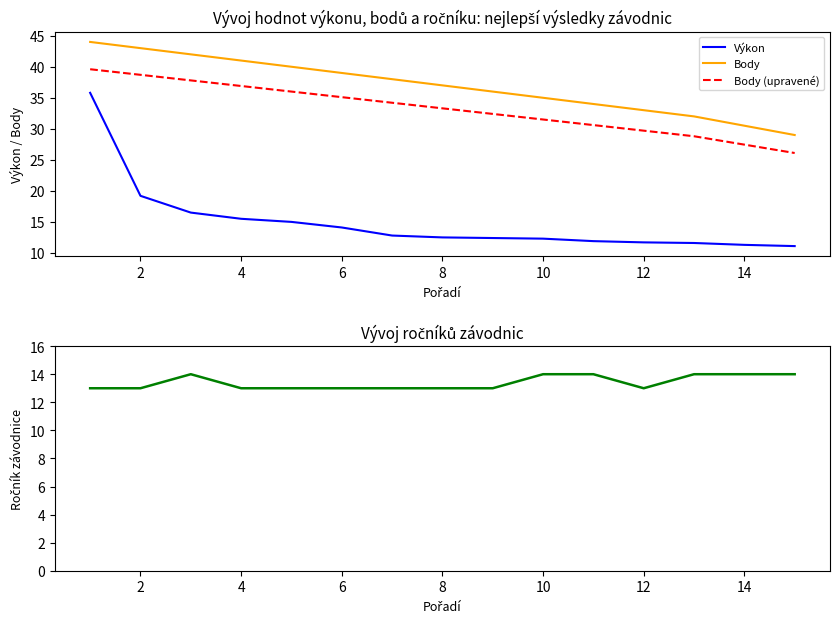

List the series in order of their peak value, highest first.

Body, Body (upravené), Výkon, Ročník